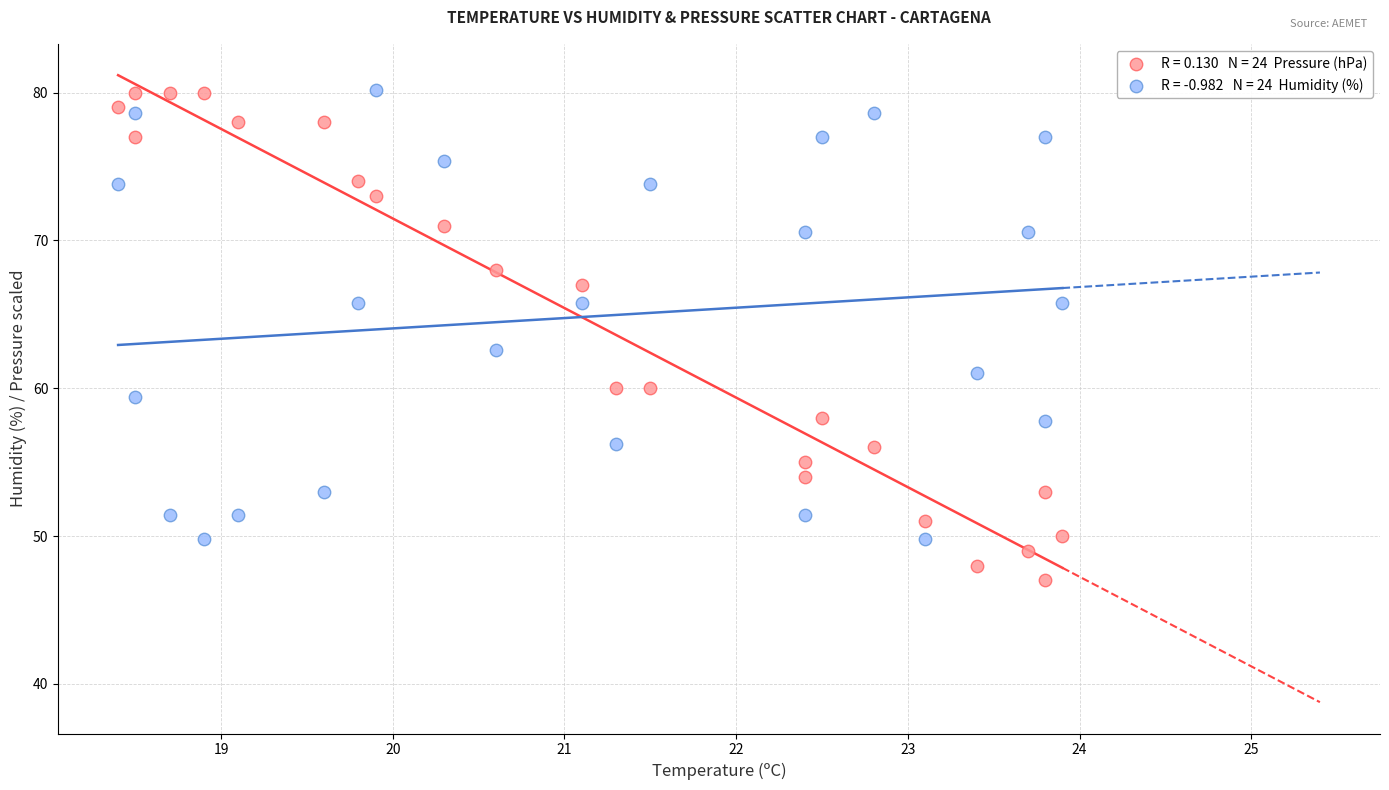

Across all data points, what is the range of X values (max minus min)?

5.5